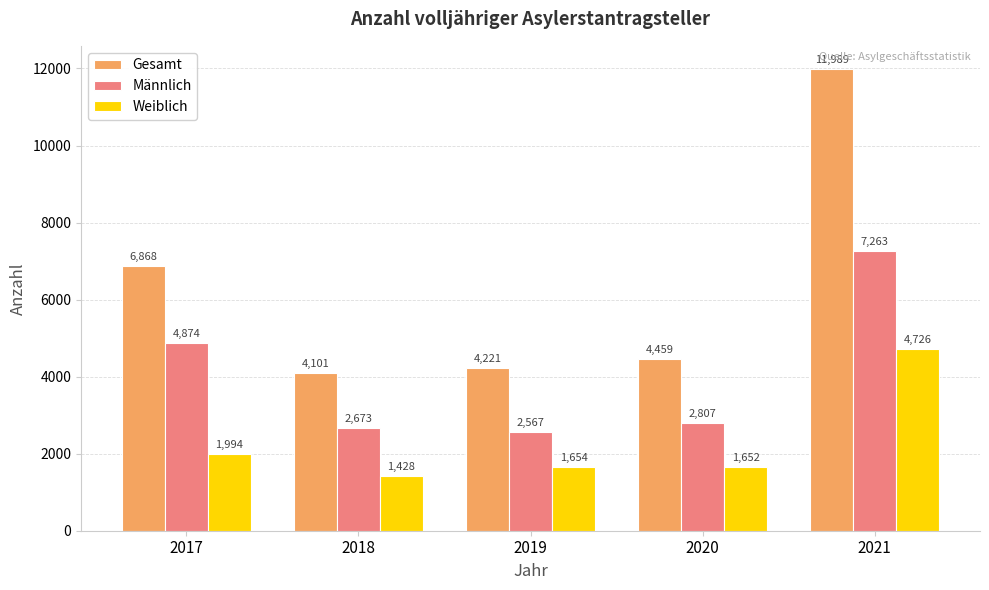

Does the chart contain any negative values?

No